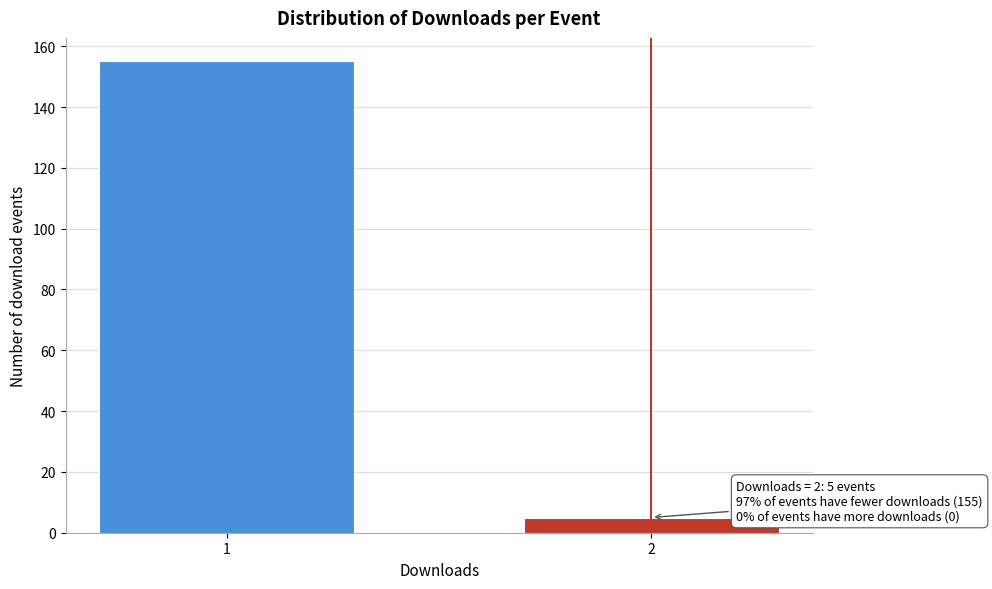

Reading left to right, what are all the values shown in this chart?

155	5